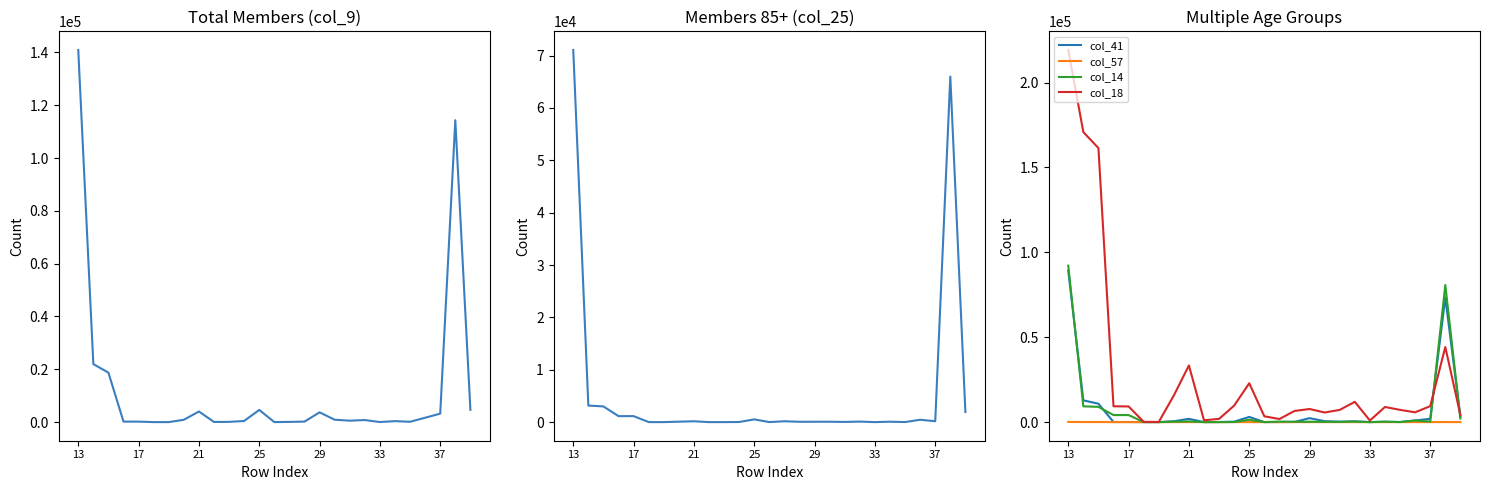

Which series changed the most between 21 and 9?

col_18